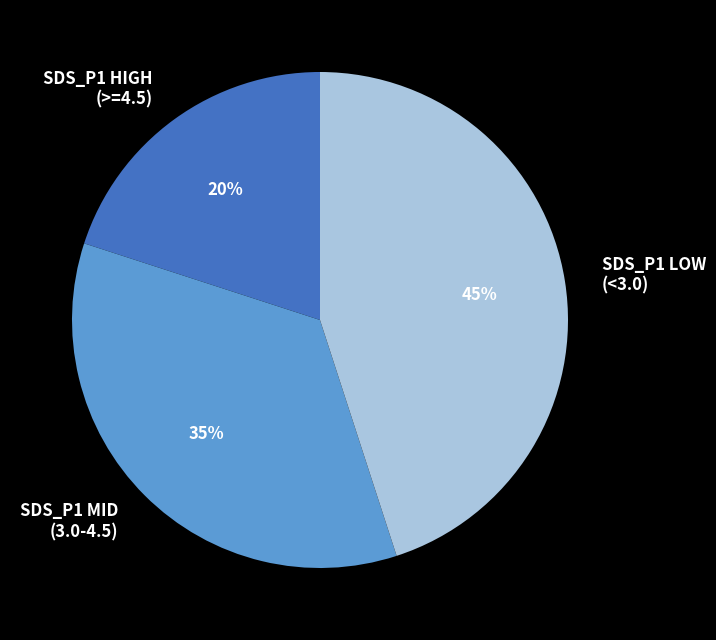

Does any single category account for the majority?

No